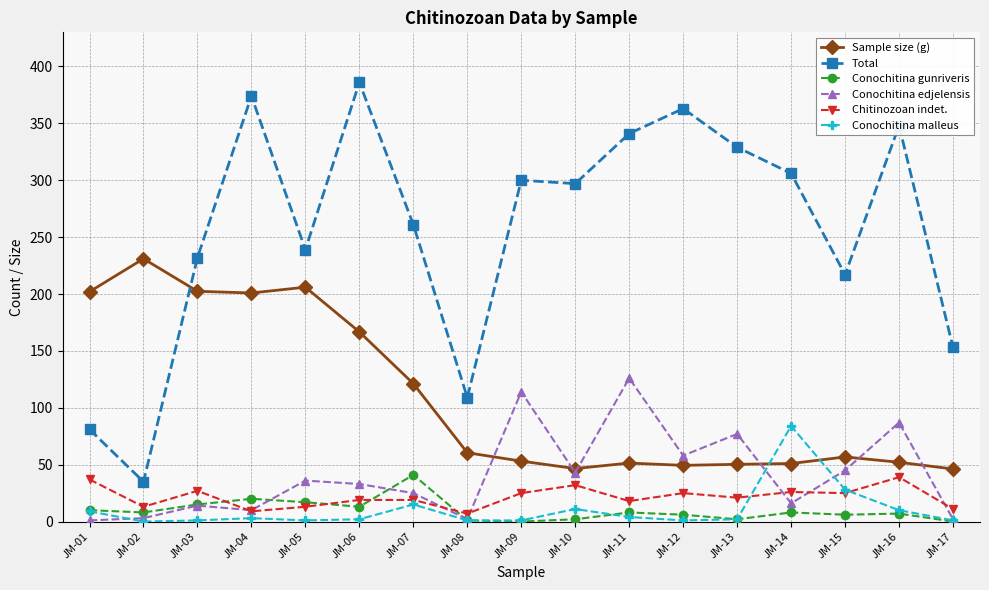

Rank the series at JM-06 from lowest to highest value.

Conochitina malleus, Conochitina gunriveris, Chitinozoan indet., Conochitina edjelensis, Sample size (g), Total